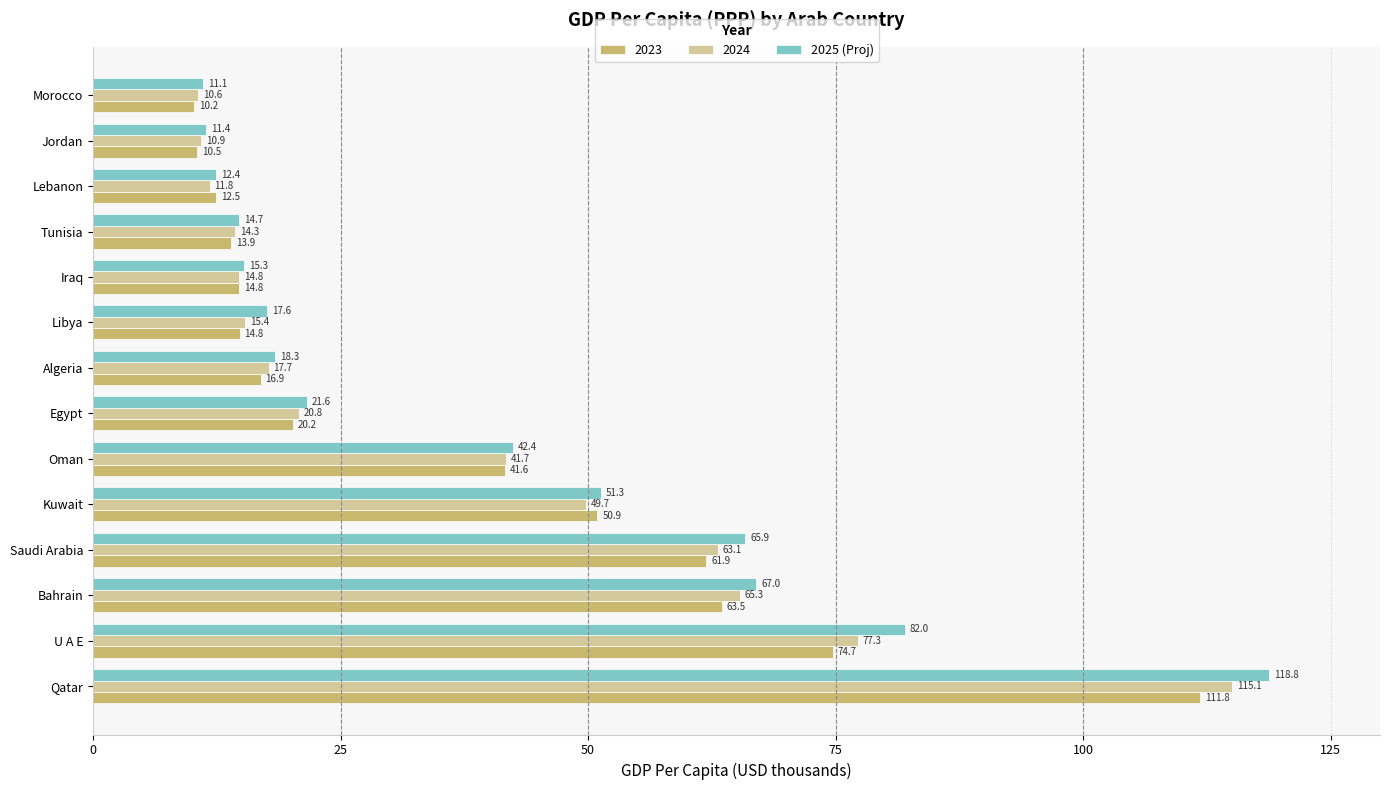

Which series has the widest spread of values?

2025 (Proj)